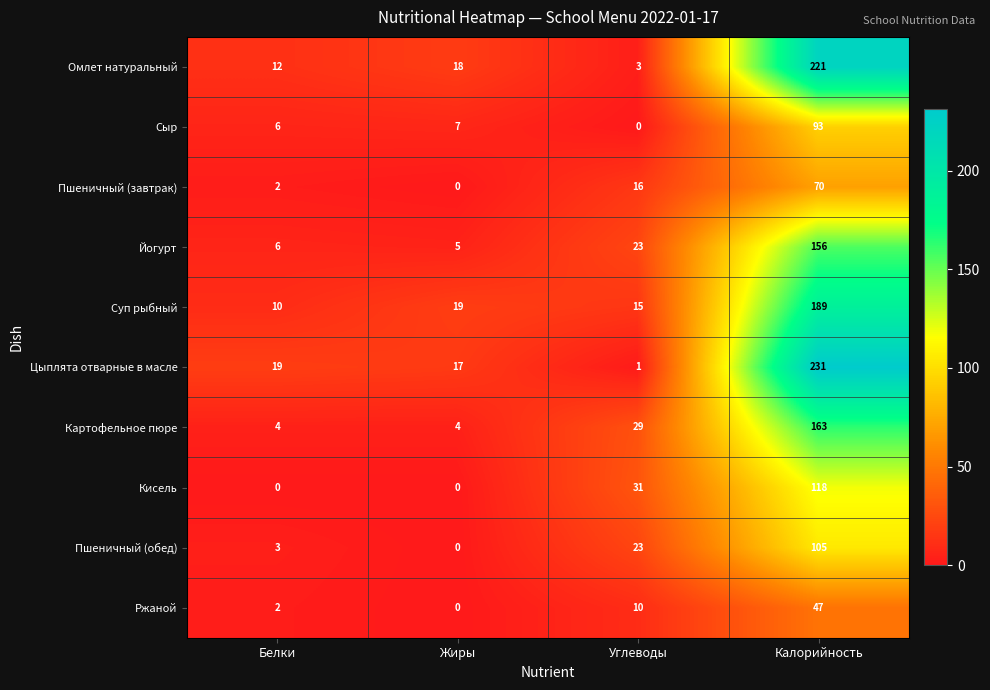

What is the difference between the second highest and minimum values in the Цыплята отварные в масле series?

18